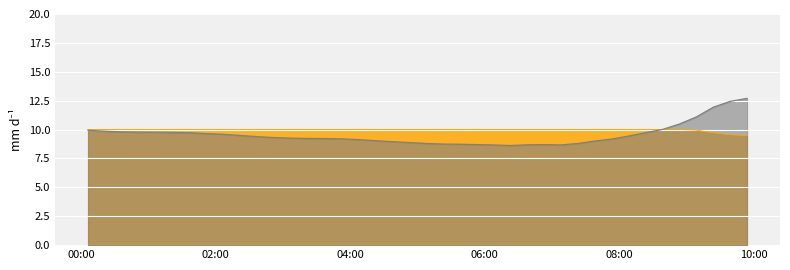

Reading left to right, transcribe all the data shown in this chart.

temperature: 9.9	9.9	9.8	9.8	9.8	9.8	9.7	9.7	9.6	9.5	9.4	9.3	9.3	9.2	9.2	9.2	9.1	9.0	8.9	8.9	8.8	8.8	8.7	8.7	8.7	8.6	8.7	8.7	8.7	8.8	9.0	9.2	9.4	9.7	10.0	10.5	11.1	11.9	12.4	12.7
humidity: 10.0	10.0	10.0	10.0	10.0	10.0	10.0	10.0	10.0	10.0	10.0	10.0	10.0	10.0	10.0	10.0	10.0	10.0	10.0	10.0	10.0	10.0	10.0	10.0	10.0	10.0	10.0	10.0	10.0	10.0	10.0	10.0	10.0	10.0	10.0	10.0	10.0	9.7	9.6	9.5